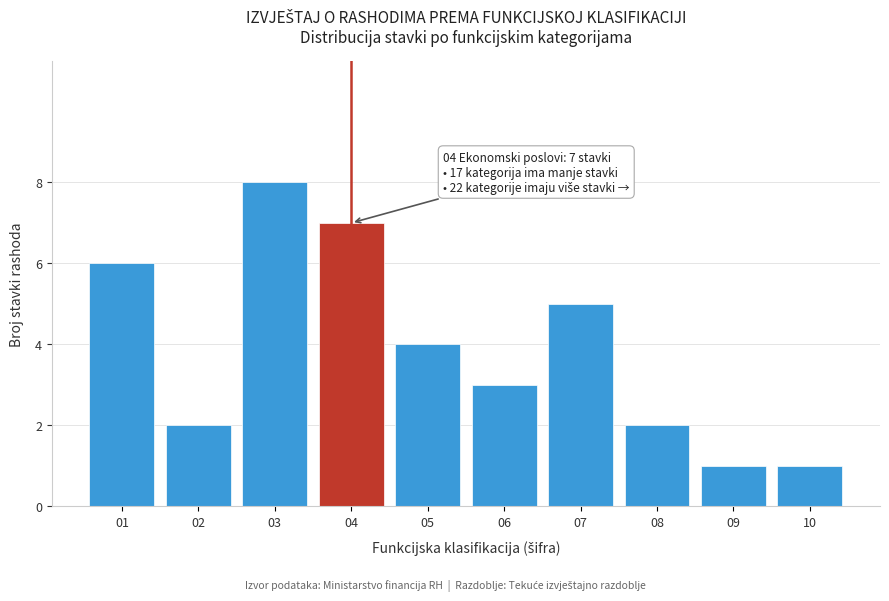

Reading right to left, extract all data points from this chart.

10=1	09=1	08=2	07=5	06=3	05=4	04=7	03=8	02=2	01=6